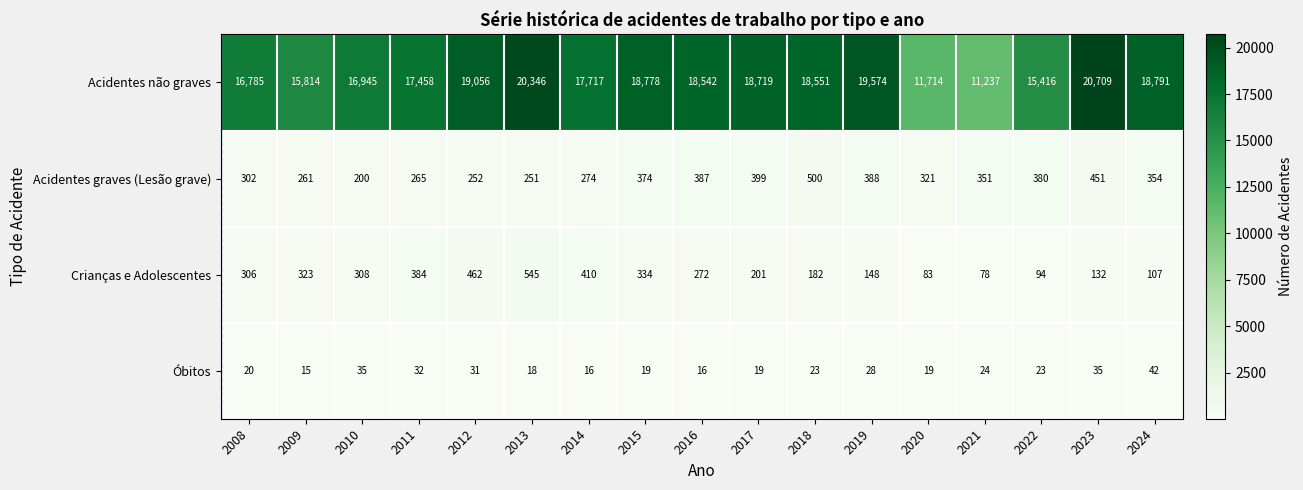

What is the sum of all Acidentes graves (Lesão grave) values?

5710